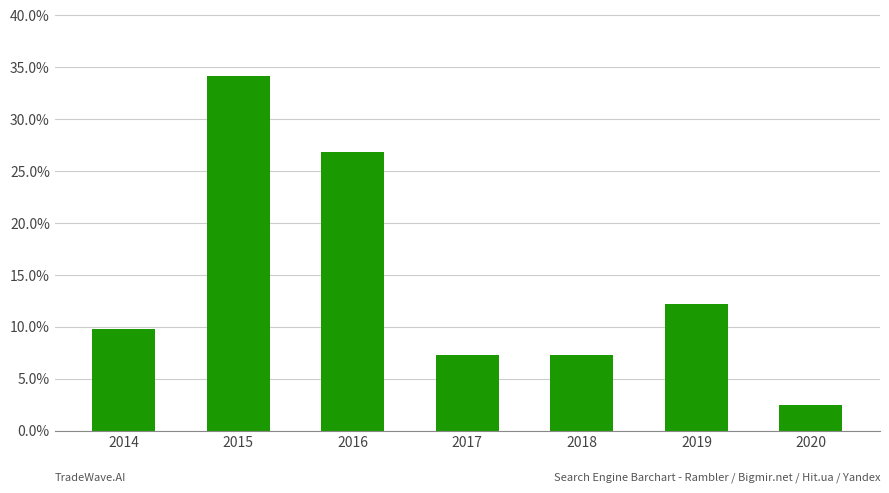

What is the difference between the maximum and minimum values?

0.3